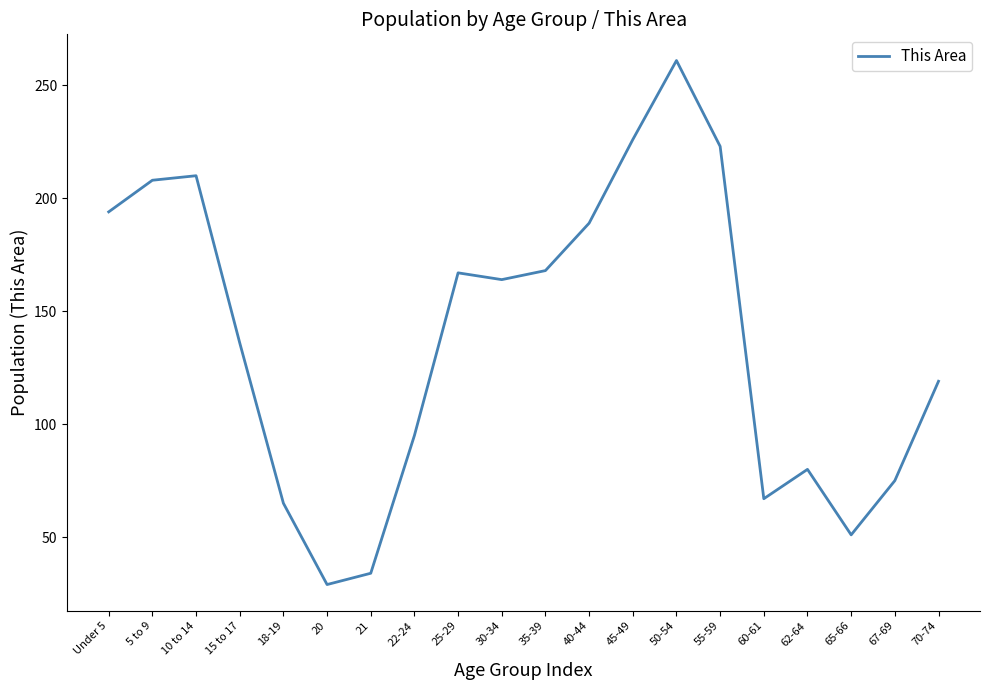

What is the ratio of the value at Under 5 to the value at 10 to 14?

0.9